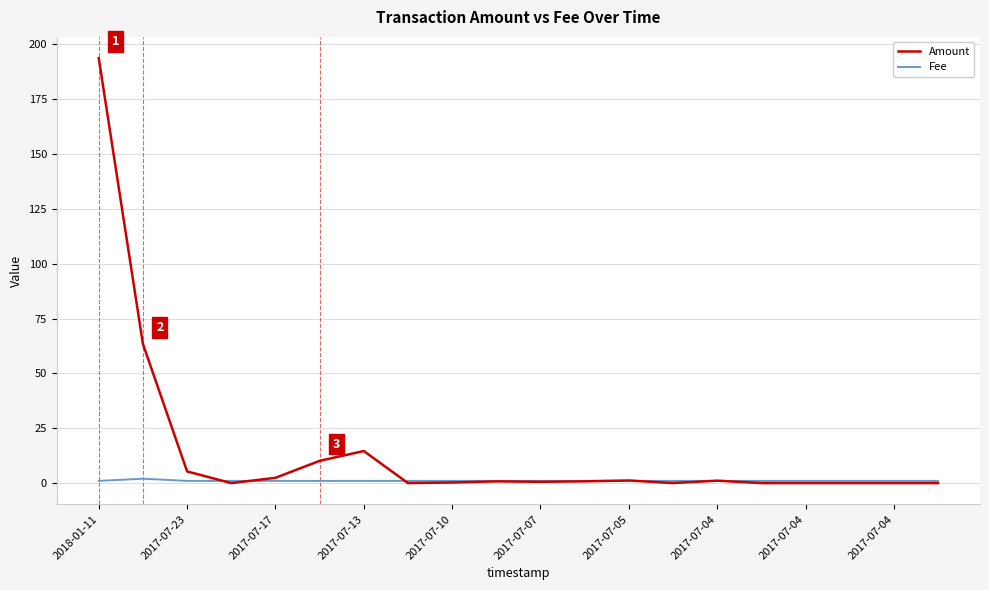

List the series in order of their overall mean, highest first.

Amount, Fee